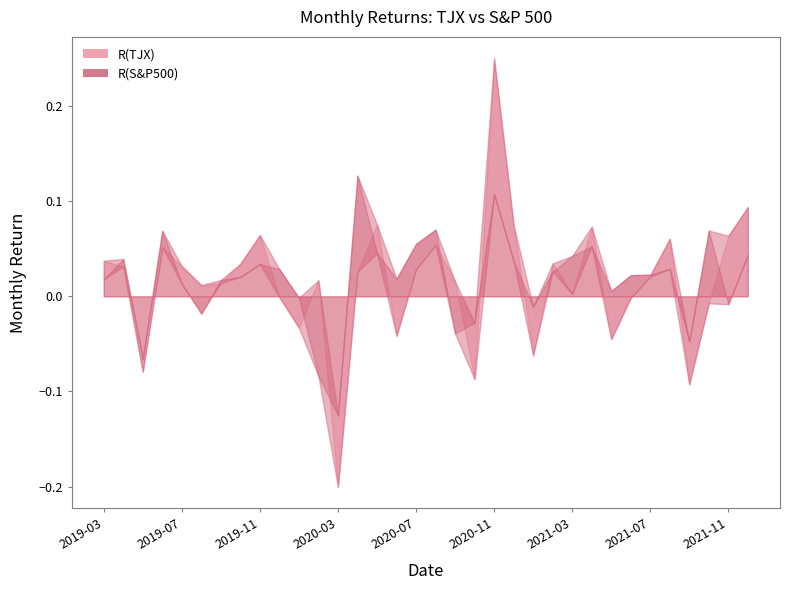

How many data points in R(S&P500) are above 0?

24